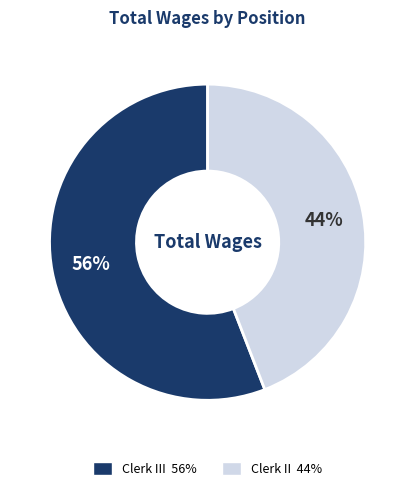

To the nearest percent, what is the average slice percentage?

50%